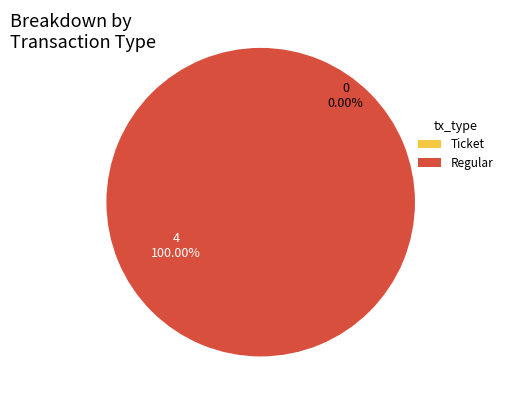

Count the number of slices in the pie.

2